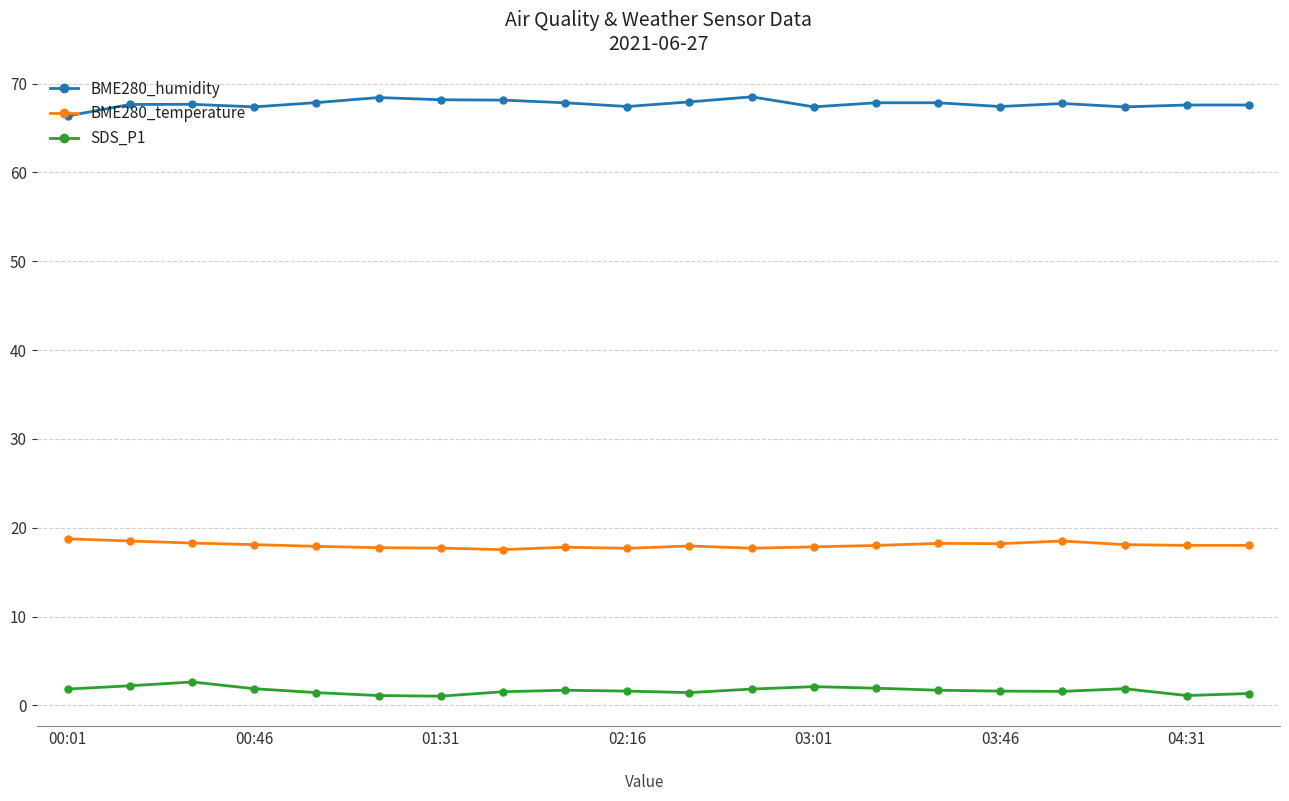

What are all the series names shown in the legend?

BME280_humidity, BME280_temperature, SDS_P1